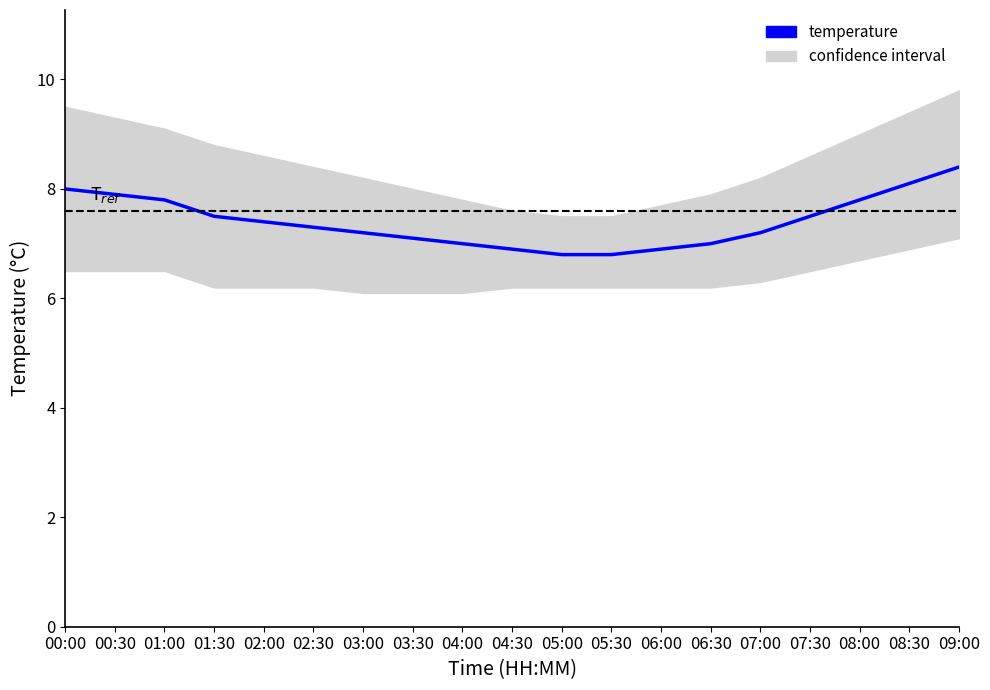

What is the sum of all values?

140.6